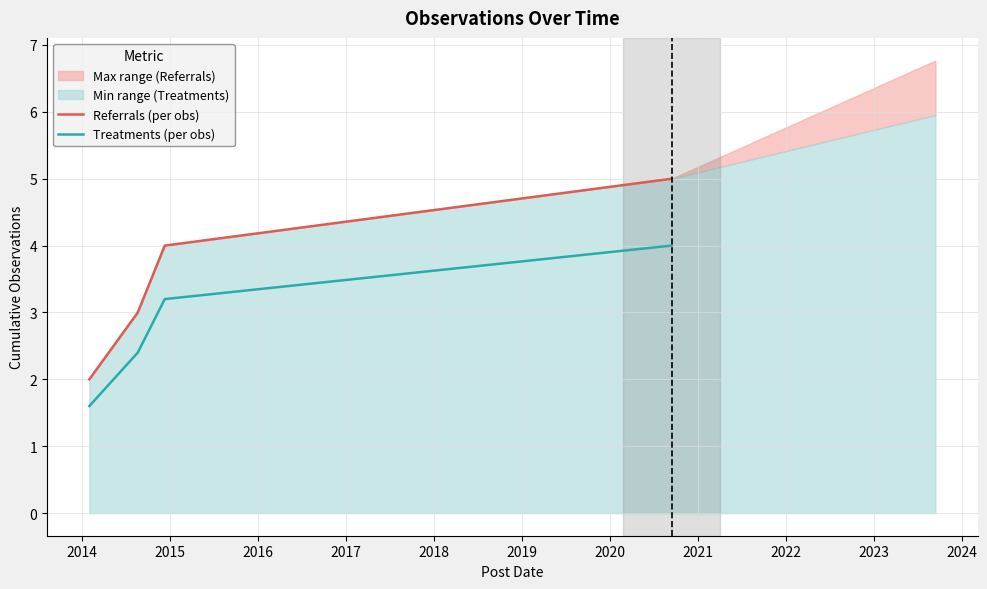

What are all the series names shown in the legend?

Referrals (per obs), Treatments (per obs)